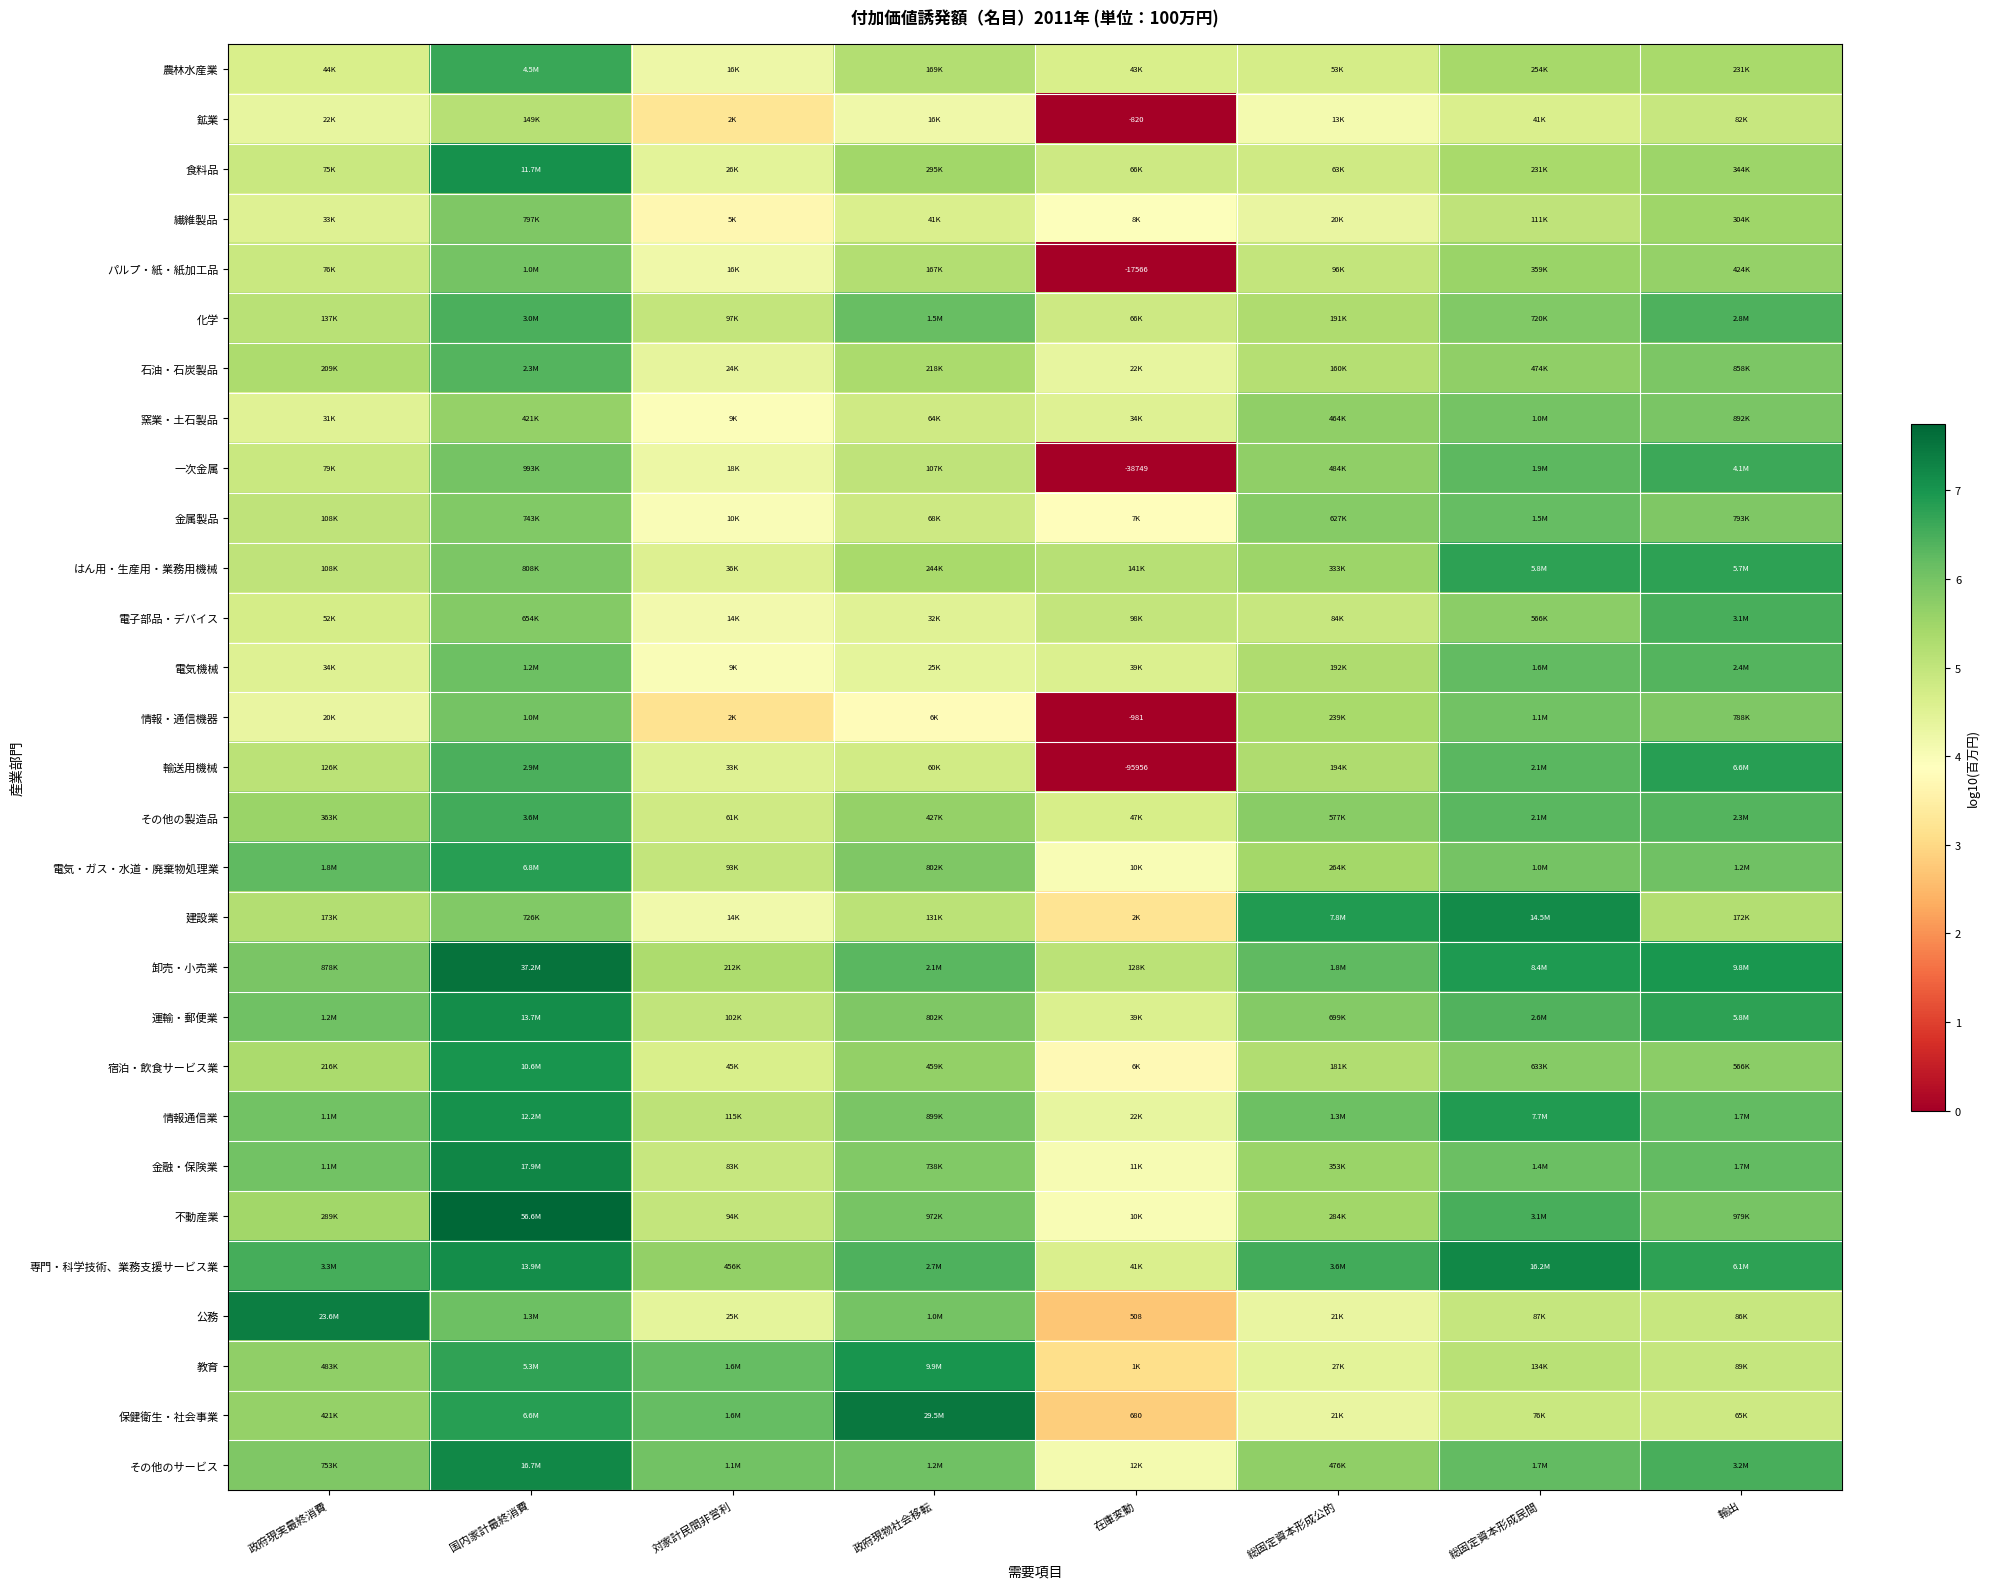

True or false: 金属製品 has a value of 5.8 at 総固定資本形成公的.

True